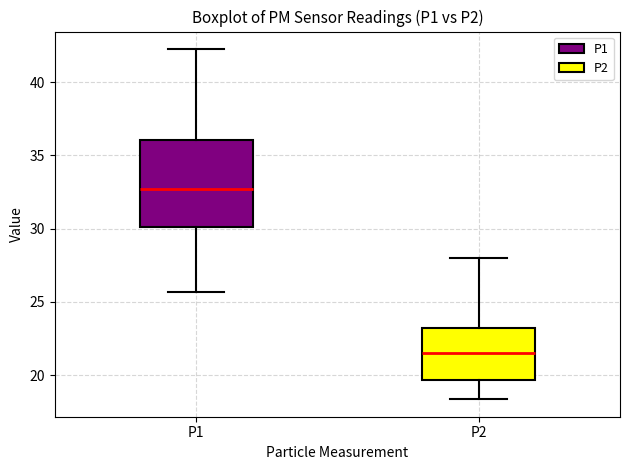

Which box's median line is the highest?

P1